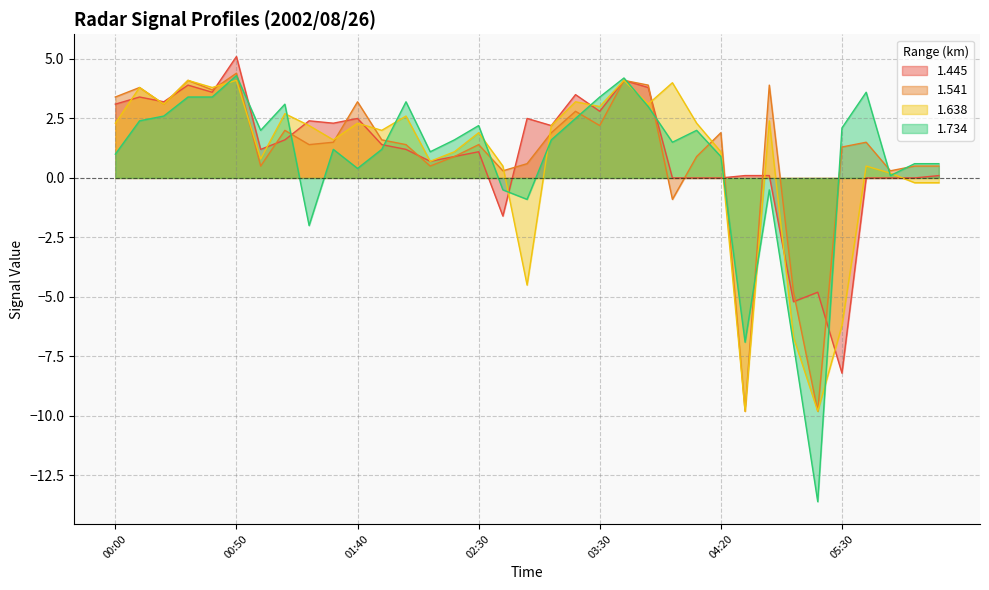

At 02:10, list the series in order from largest to smallest.

1.734, 1.445, 1.638, 1.541